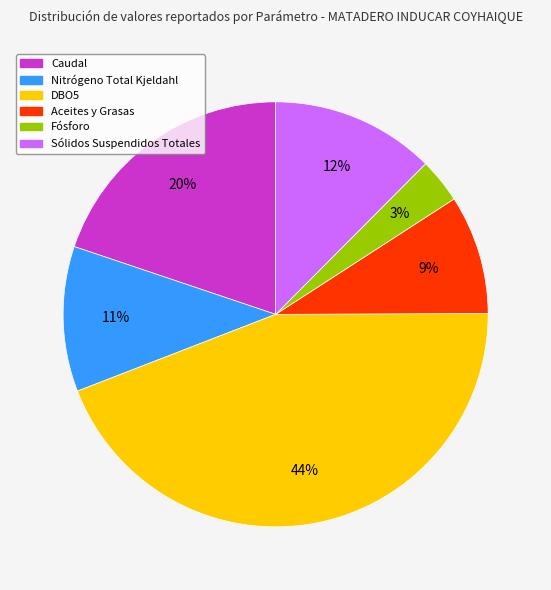

Which has a higher value, Fósforo or Sólidos Suspendidos Totales?

Sólidos Suspendidos Totales